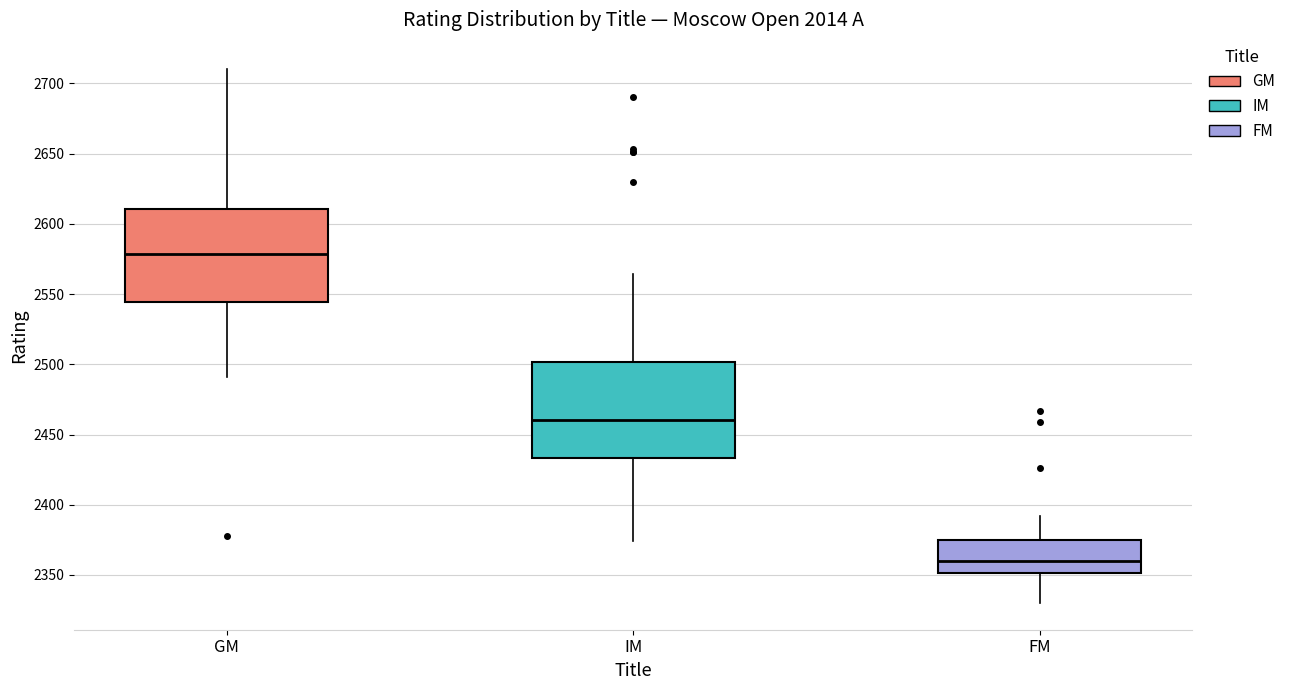

Reading left to right, read every box against the y-axis: the position of its median line, the range the box covers, and the ends of its whiskers. The values are not printed on the chart, so give them approximately, as read against the axis.

GM: median 2580, box 2545 to 2610, whiskers 2490 to 2710
IM: median 2460, box 2435 to 2500, whiskers 2375 to 2565
FM: median 2360, box 2350 to 2375, whiskers 2330 to 2390